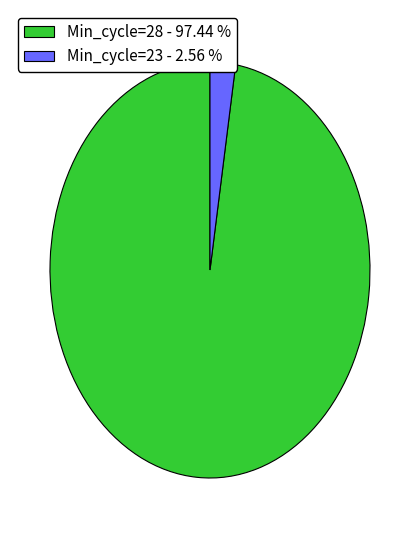

Does Min_cycle=28 - 97.44 % represent more than half of the total?

Yes